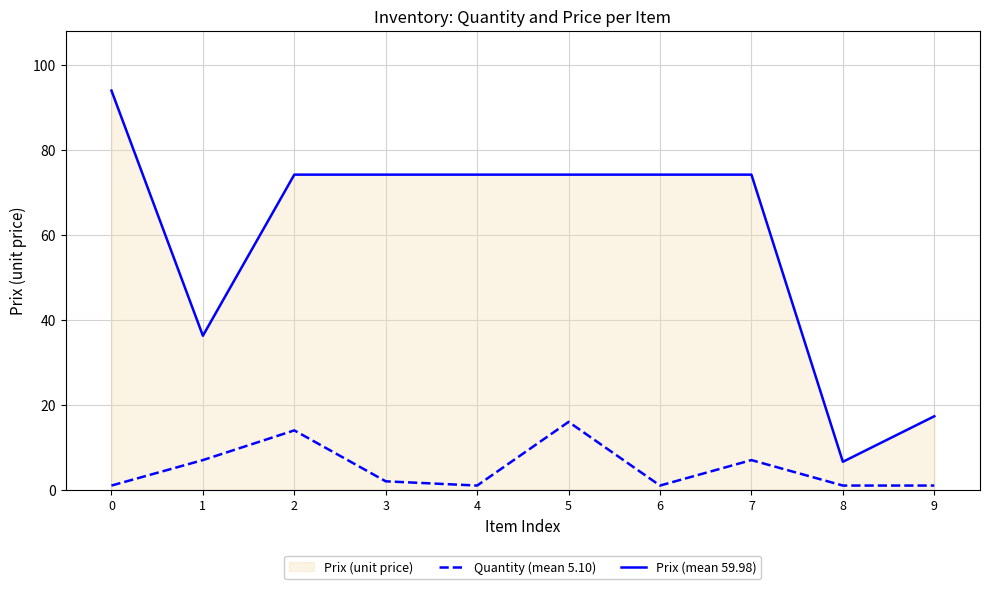

Where is Prix (mean 59.98) nearest to the value 50?

1